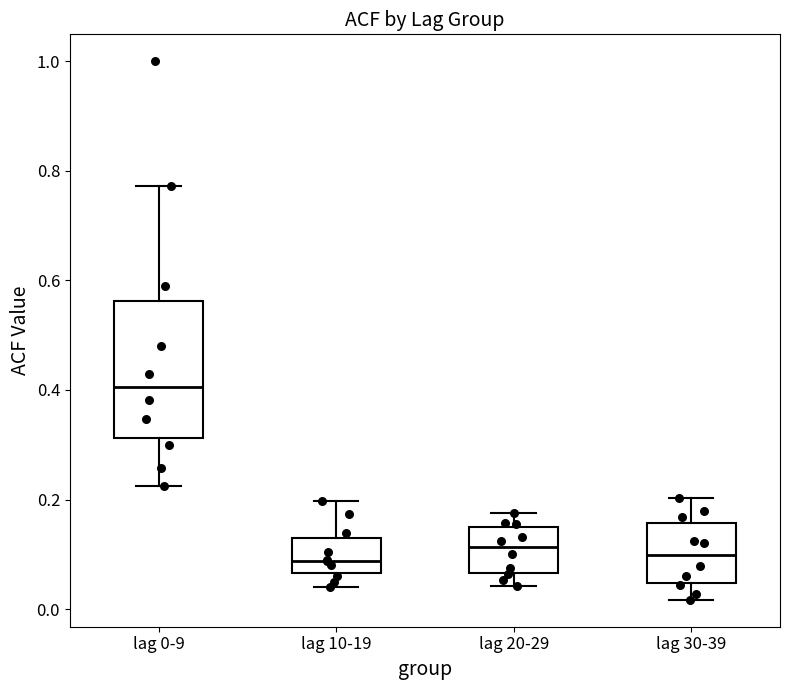

Reading left to right, transcribe this box plot: for each box, give where its median line is, the range the box spans, and where its two whiskers end, as read against the y-axis. The values are not printed on the chart, so give them approximately, as read against the axis.

lag 0-9: median 0.40, box 0.32 to 0.56, whiskers 0.22 to 0.78
lag 10-19: median 0.08, box 0.06 to 0.14, whiskers 0.04 to 0.20
lag 20-29: median 0.12, box 0.06 to 0.14, whiskers 0.04 to 0.18
lag 30-39: median 0.10, box 0.04 to 0.16, whiskers 0.02 to 0.20